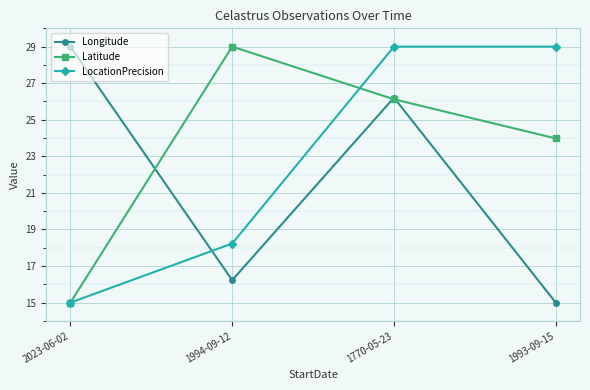

True or false: Latitude and Longitude intersect in this chart.

True